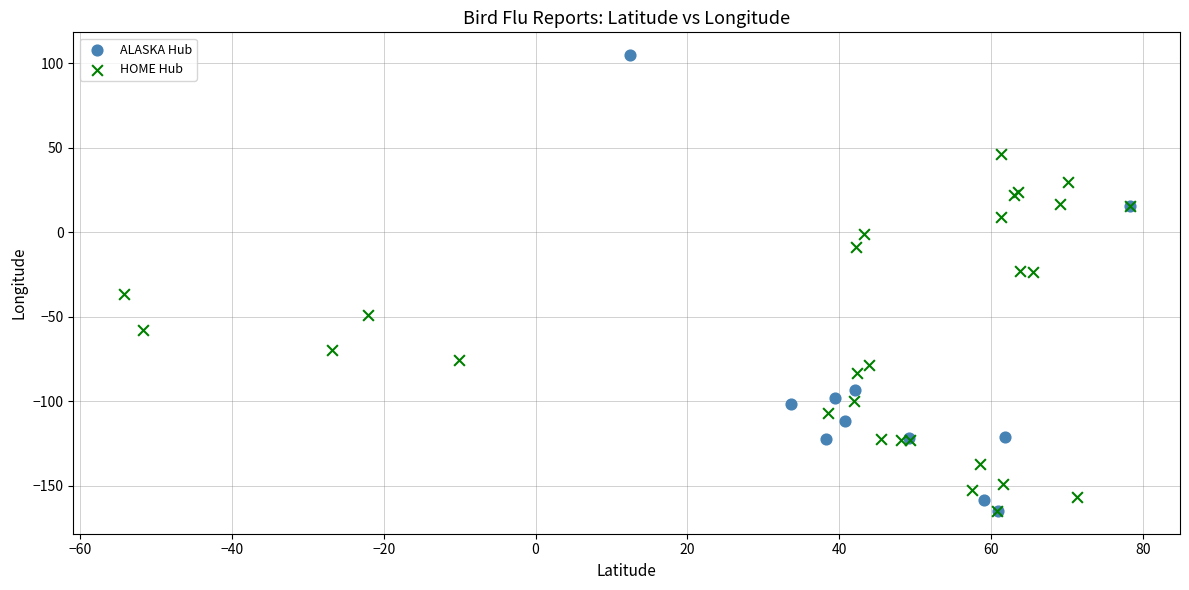

Which series contains the highest Y value?

ALASKA Hub